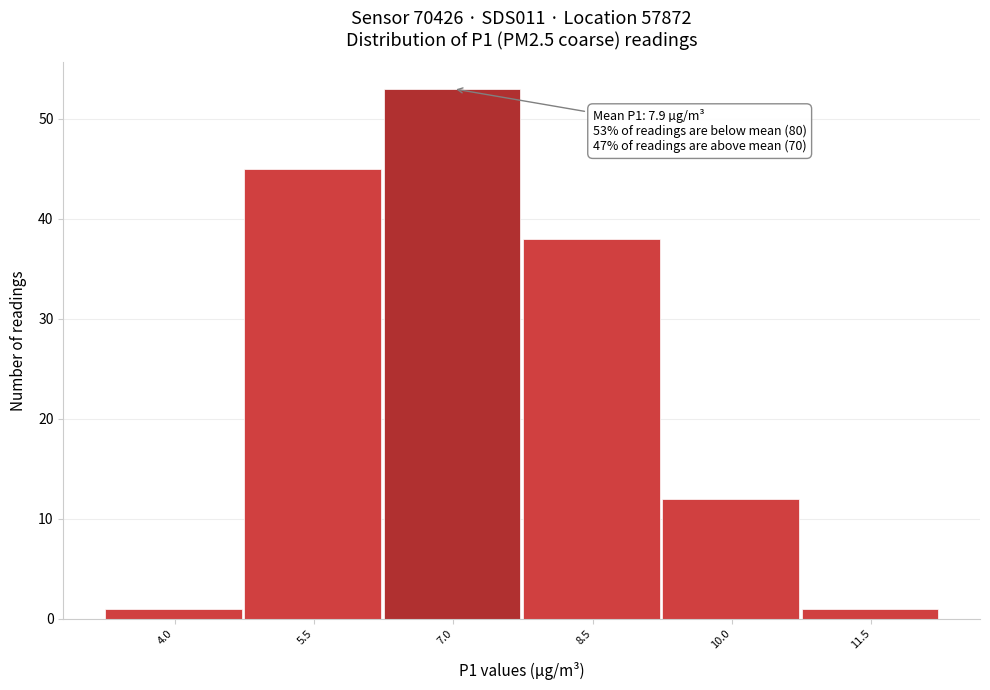

Reading left to right, what are all the values shown in this chart?

1	45	53	38	12	1